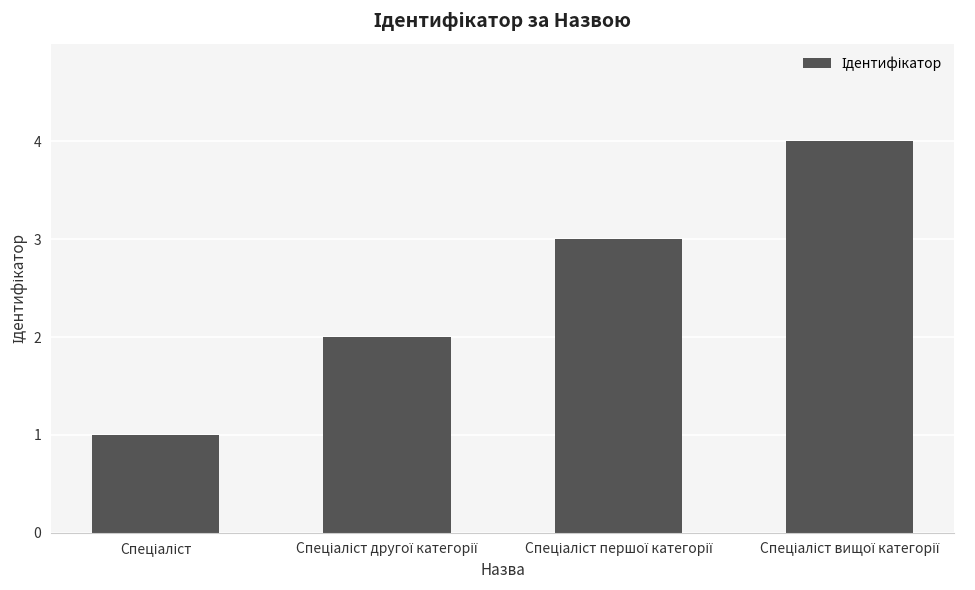

How many bars are there in total?

4